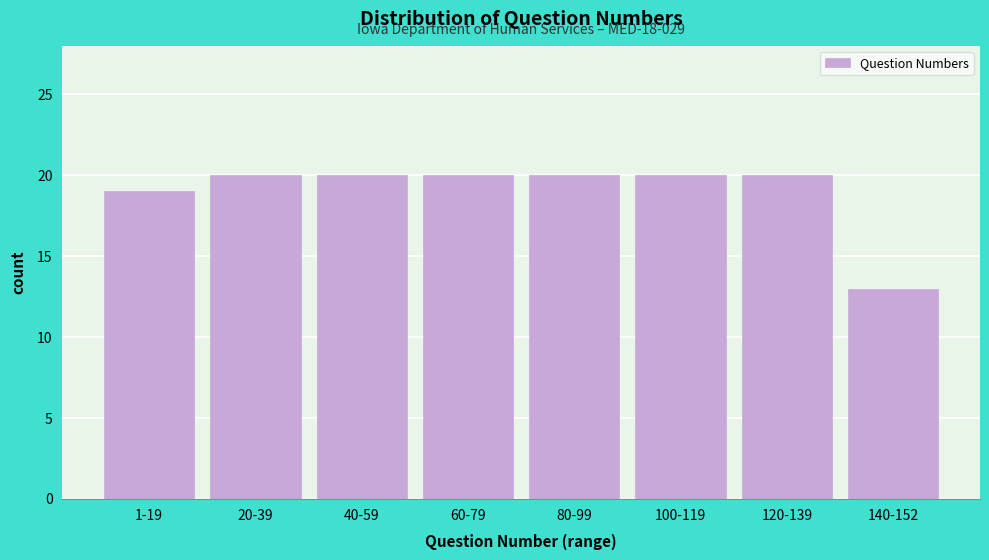

Reading left to right, transcribe all the data shown in this chart.

19	20	20	20	20	20	20	13